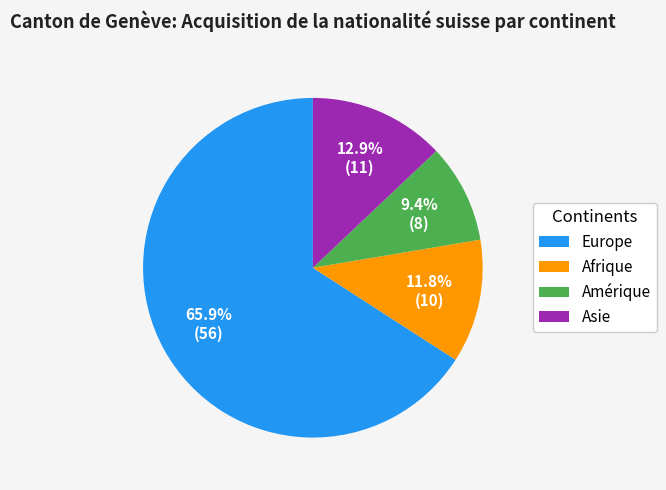

Rank the categories by value from highest to lowest.

Europe, Asie, Afrique, Amérique